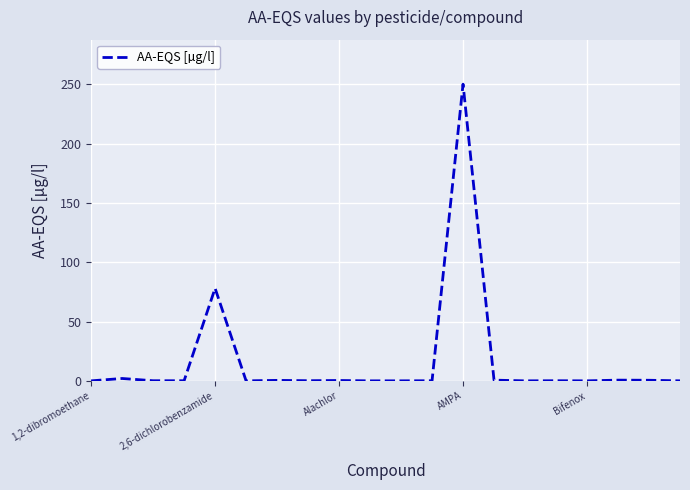

What is the greatest value displayed?

250.0